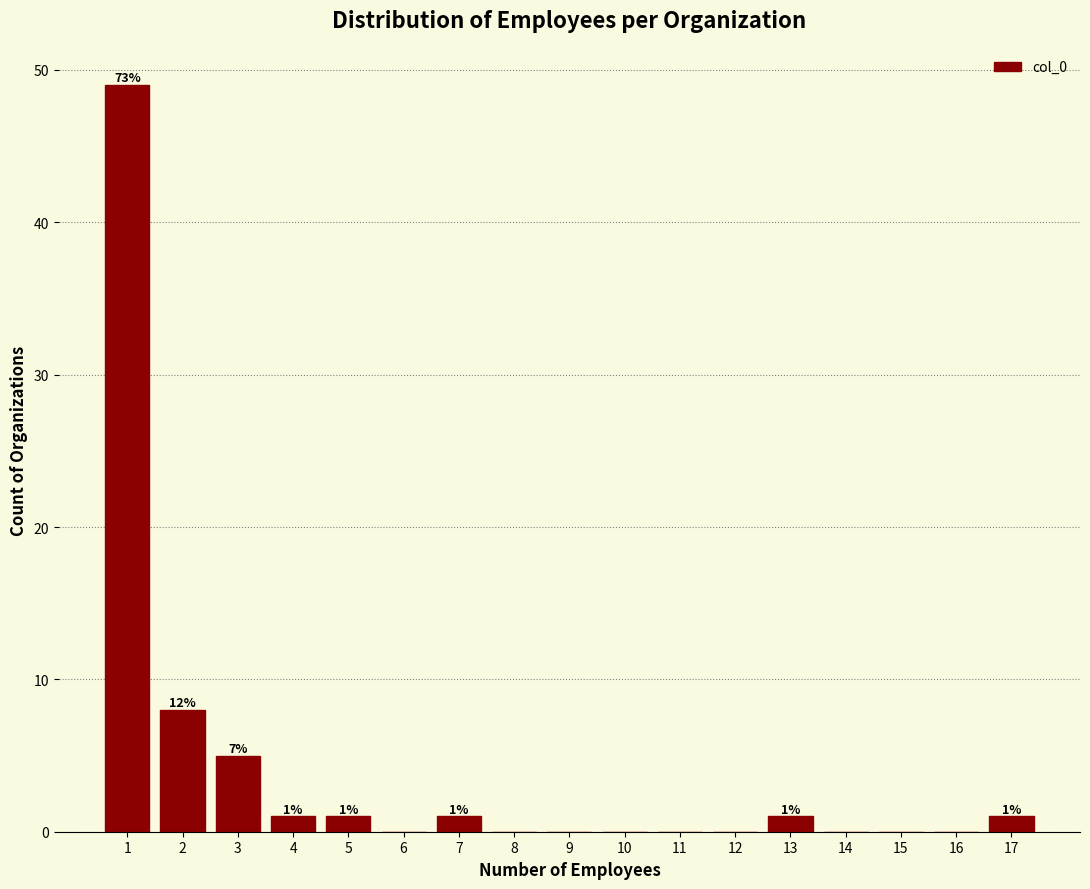

Reading left to right, list all the values displayed in this chart.

1=49	2=8	3=5	4=1	5=1	6=0	7=1	8=0	9=0	10=0	11=0	12=0	13=1	14=0	15=0	16=0	17=1